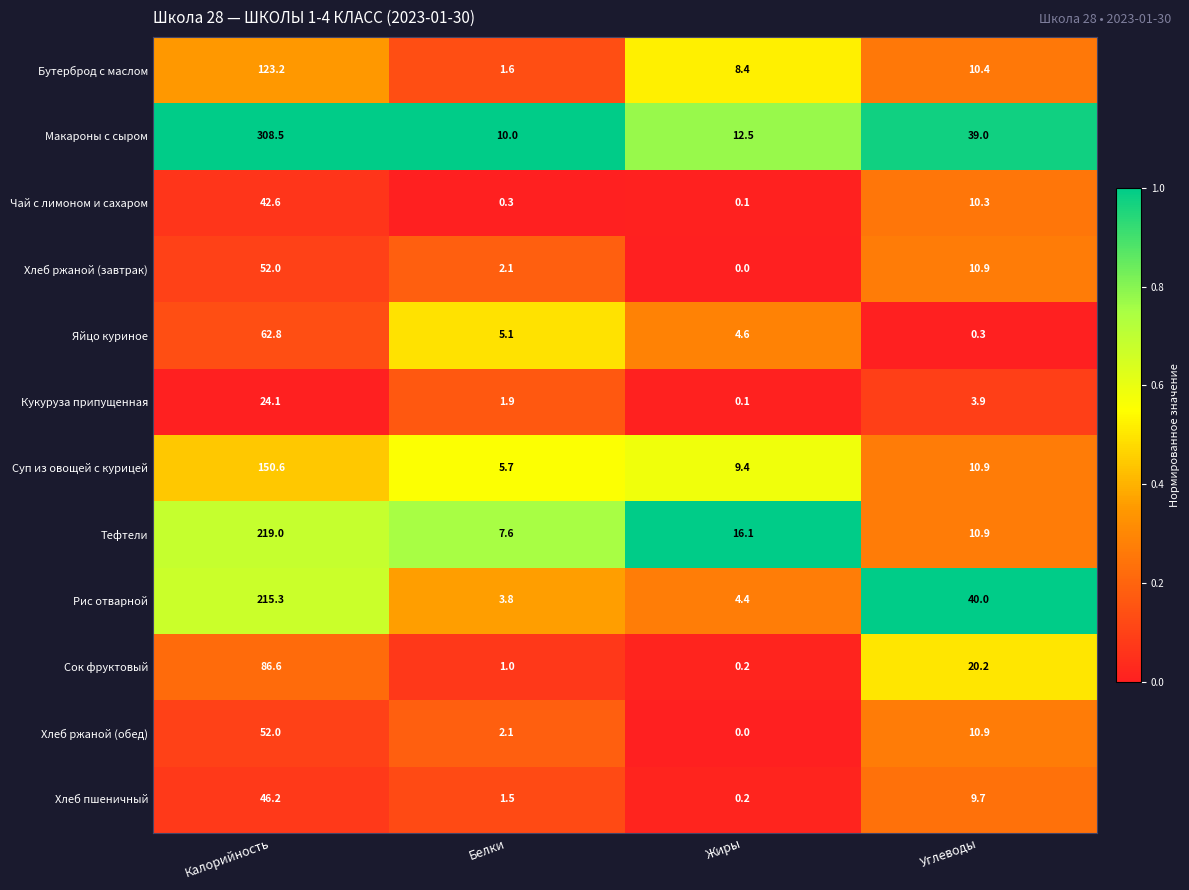

Rank the categories by Хлеб ржаной (обед) value from lowest to highest.

Жиры, Белки, Углеводы, Калорийность